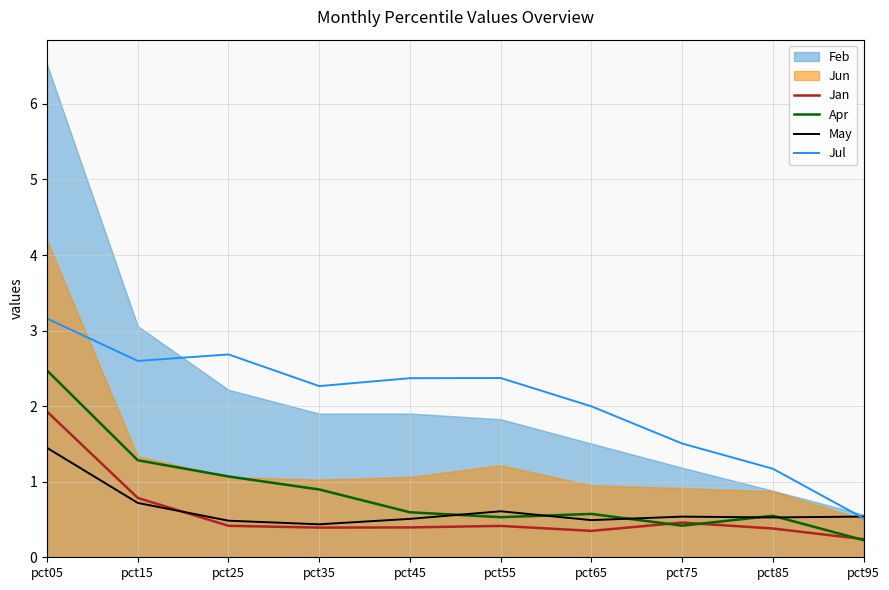

What is the sum of the Apr values at pct45 and pct95?

0.8